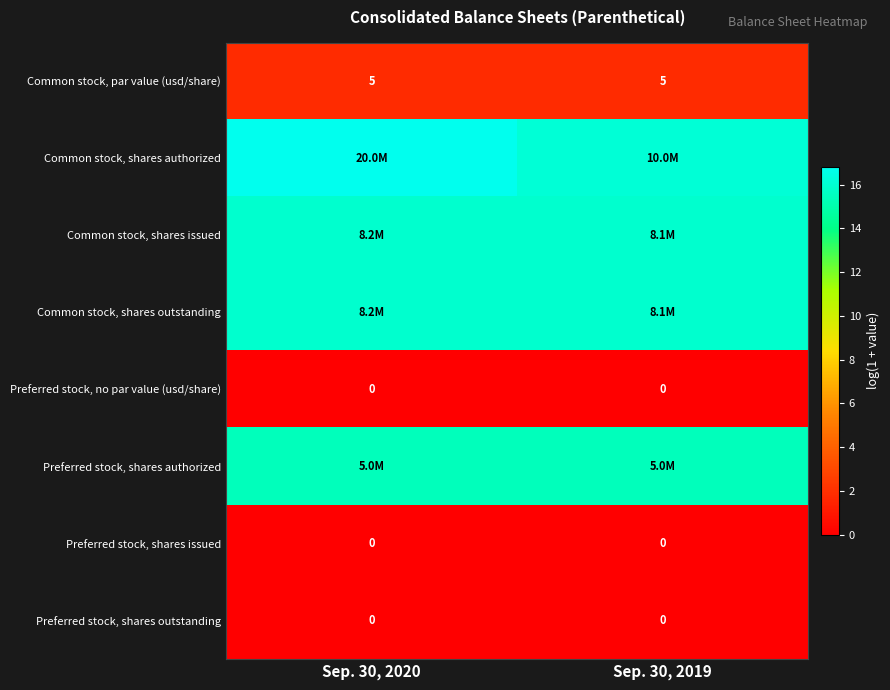

Between Sep. 30, 2020 and Sep. 30, 2019, which series saw the biggest shift?

Common stock, shares authorized